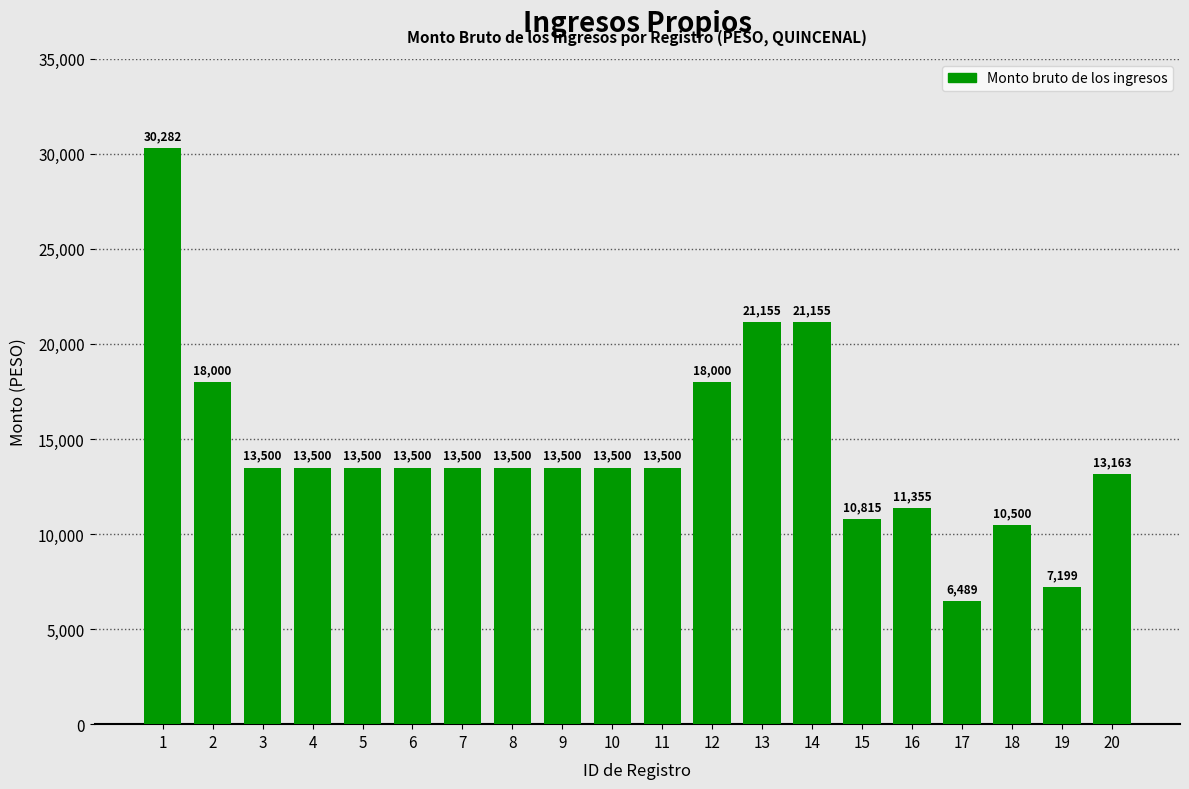

What is the value of the 1st bar from the left?

30282.0